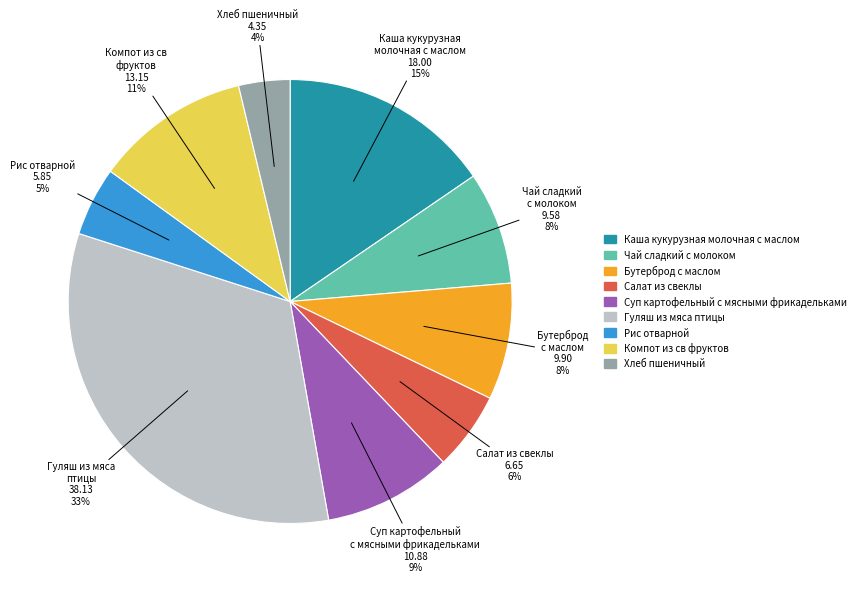

True or false: Салат из свеклы accounts for 6% of the total.

True